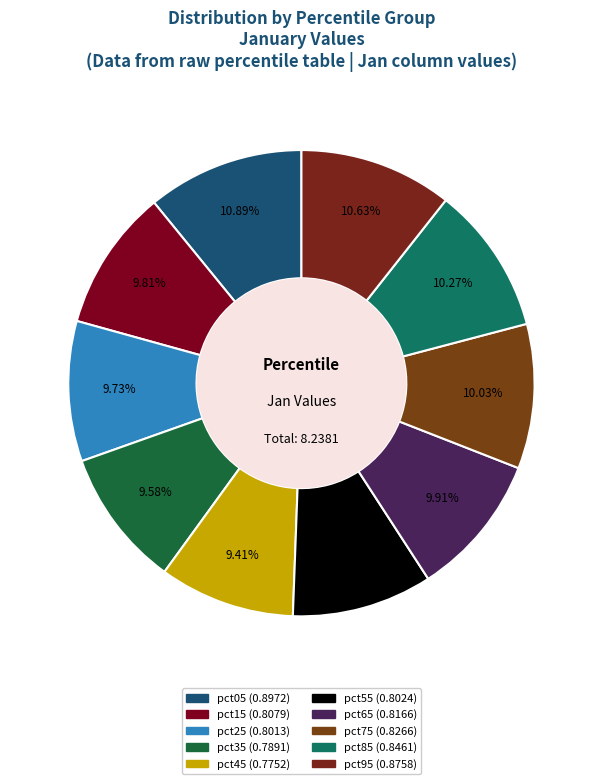

Is it true that pct25 is 18% of the pie?

False